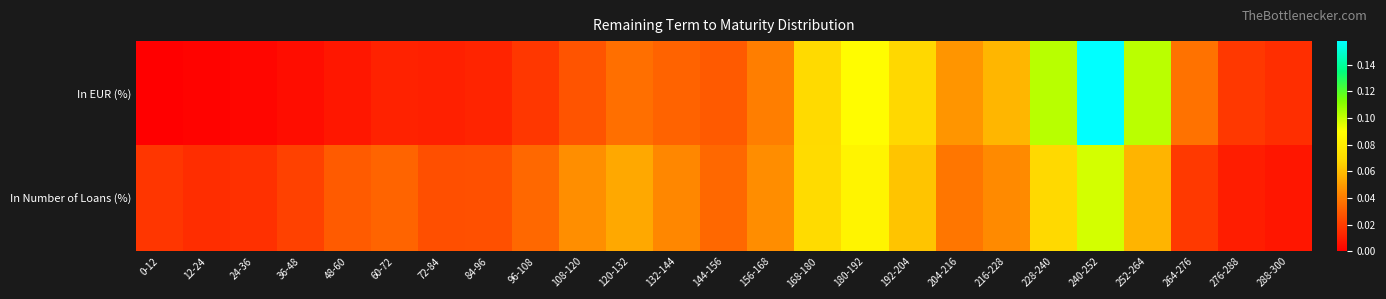

Which has a higher value, 228-240 or 72-84?

228-240